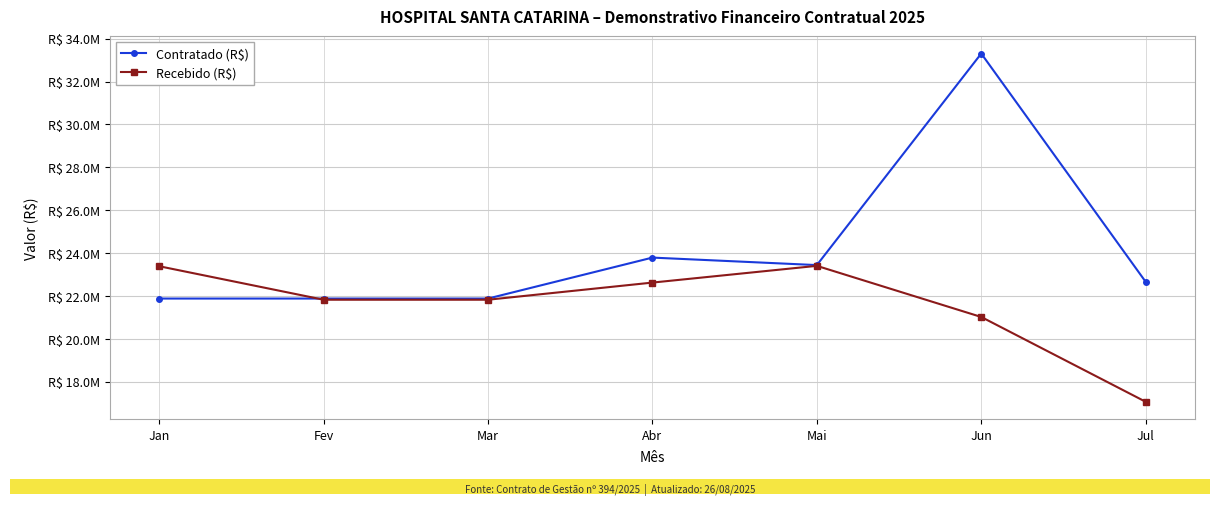

At which category does Contratado (R$) reach its first local peak?

Abr